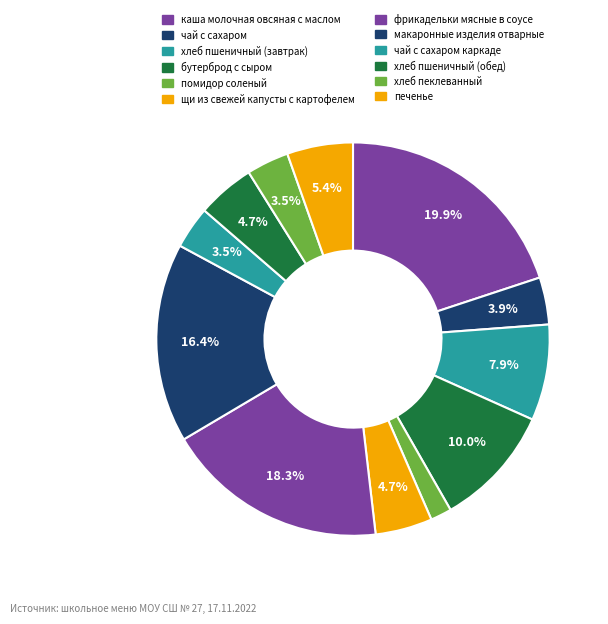

How many segments does this pie chart have?

12